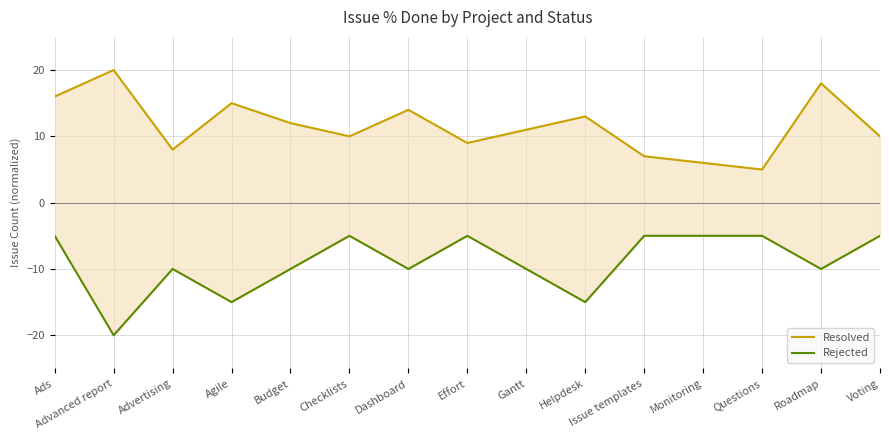

The Resolved series shows 22 at Ads. True or false?

False